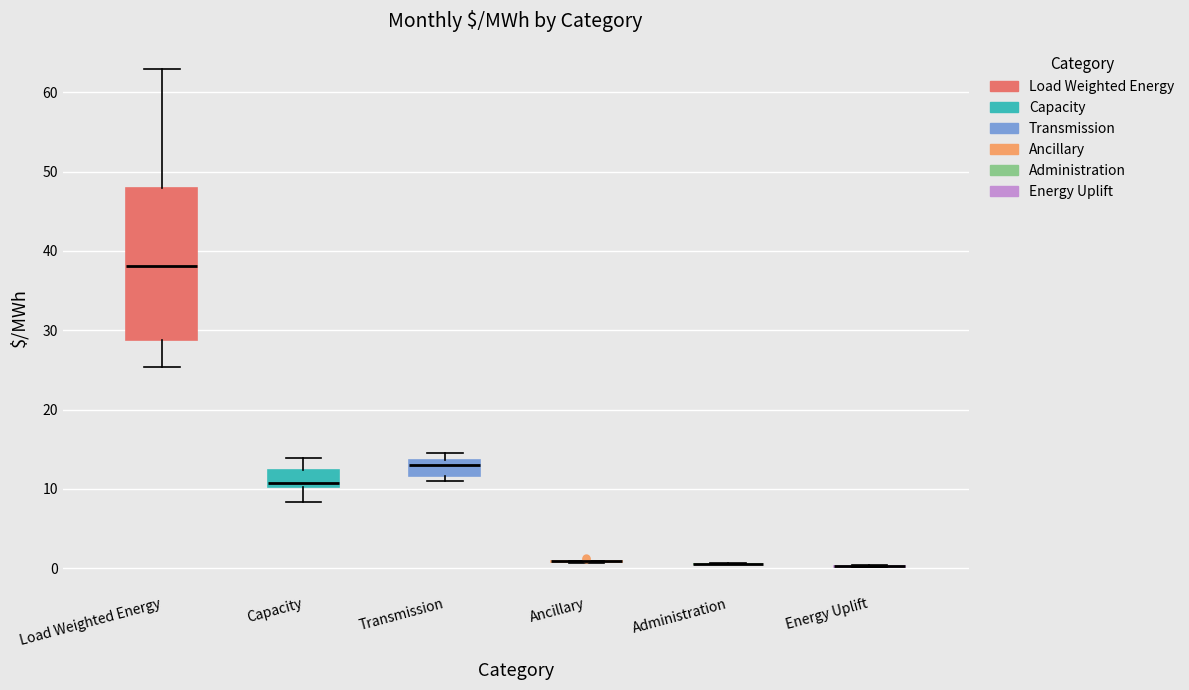

Reading left to right, read every box against the y-axis: the position of its median line, the range the box covers, and the ends of its whiskers. The values are not printed on the chart, so give them approximately, as read against the axis.

Load Weighted Energy: median 38, box 29 to 48, whiskers 25 to 63
Capacity: median 11, box 10 to 12, whiskers 8 to 14
Transmission: median 13, box 12 to 14, whiskers 11 to 15
Ancillary: box collapsed to a line at 1, whiskers 1 to 1
Administration: box collapsed to a line at 1, whiskers 0 to 1
Energy Uplift: box collapsed to a line at 0, whiskers 0 to 0